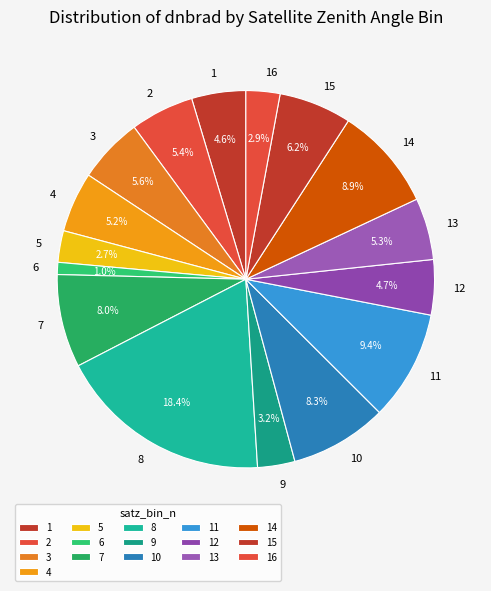

To the nearest percent, what is the combined percentage of 11 and 8?

28%